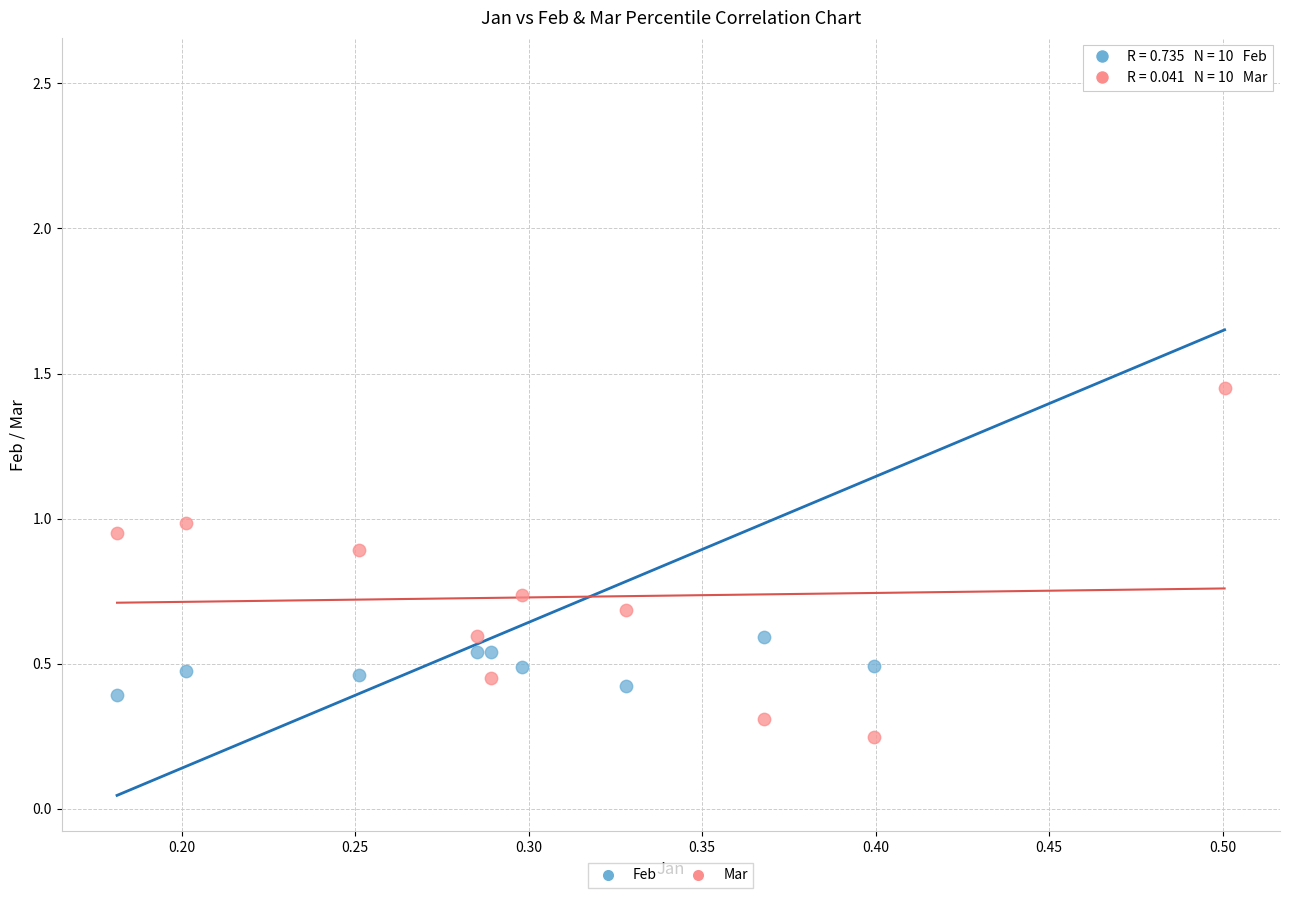

Which series contains the highest Y value?

Feb